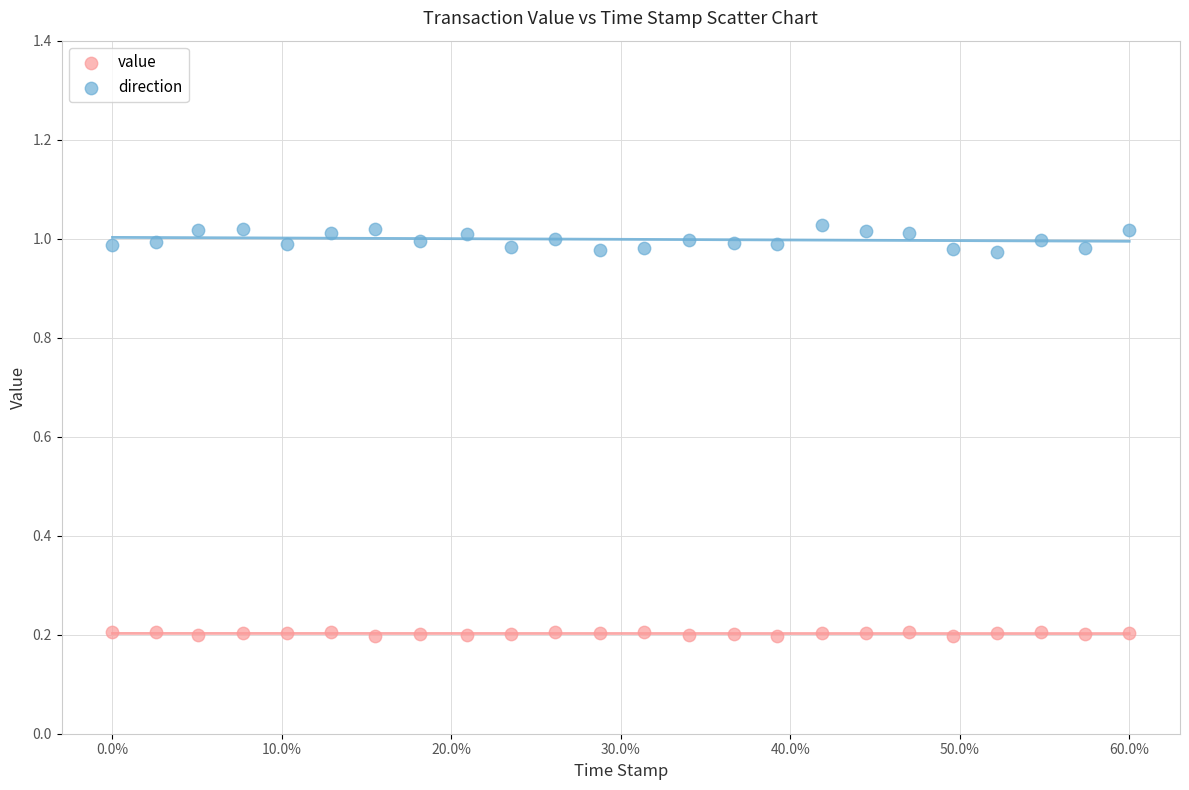

Which series has the widest spread of Y values?

direction